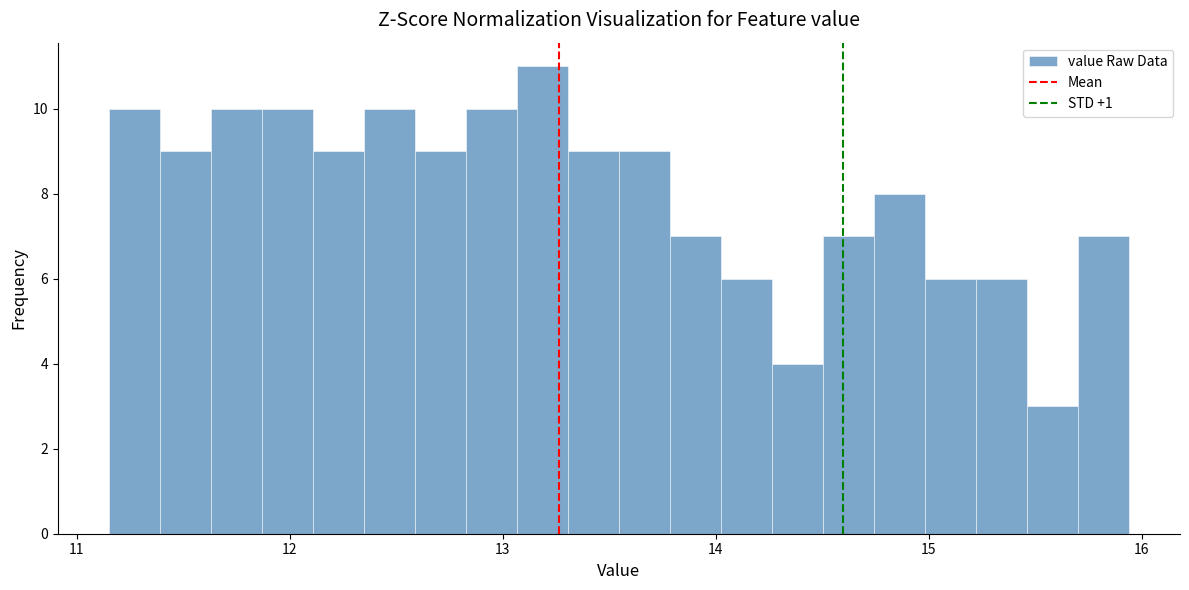

Around what value on the x-axis is the tallest bar? Give the approximate position of its centre, as read against the axis.

13.2